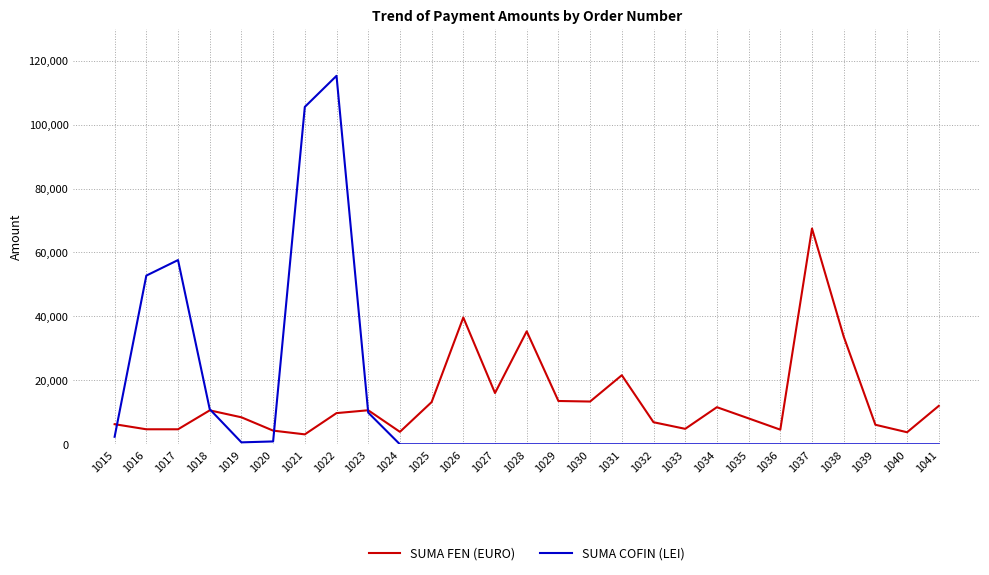

What are all the series names shown in the legend?

SUMA FEN (EURO), SUMA COFIN (LEI)